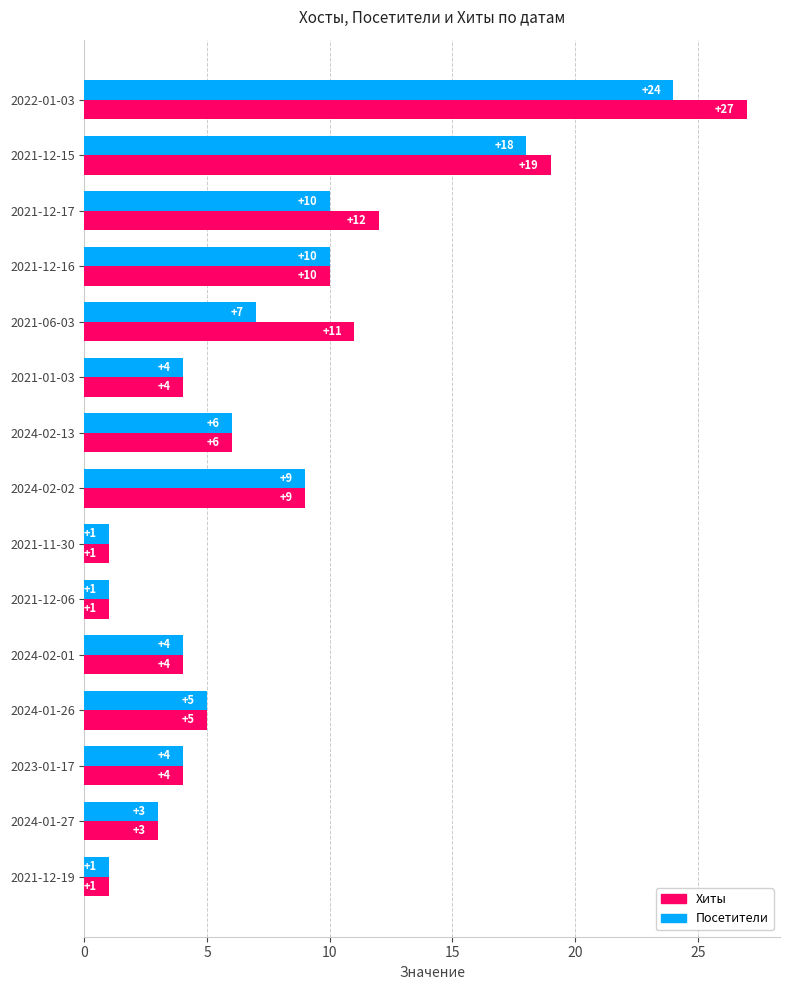

At which category does the chart reach its peak across all series?

2022-01-03